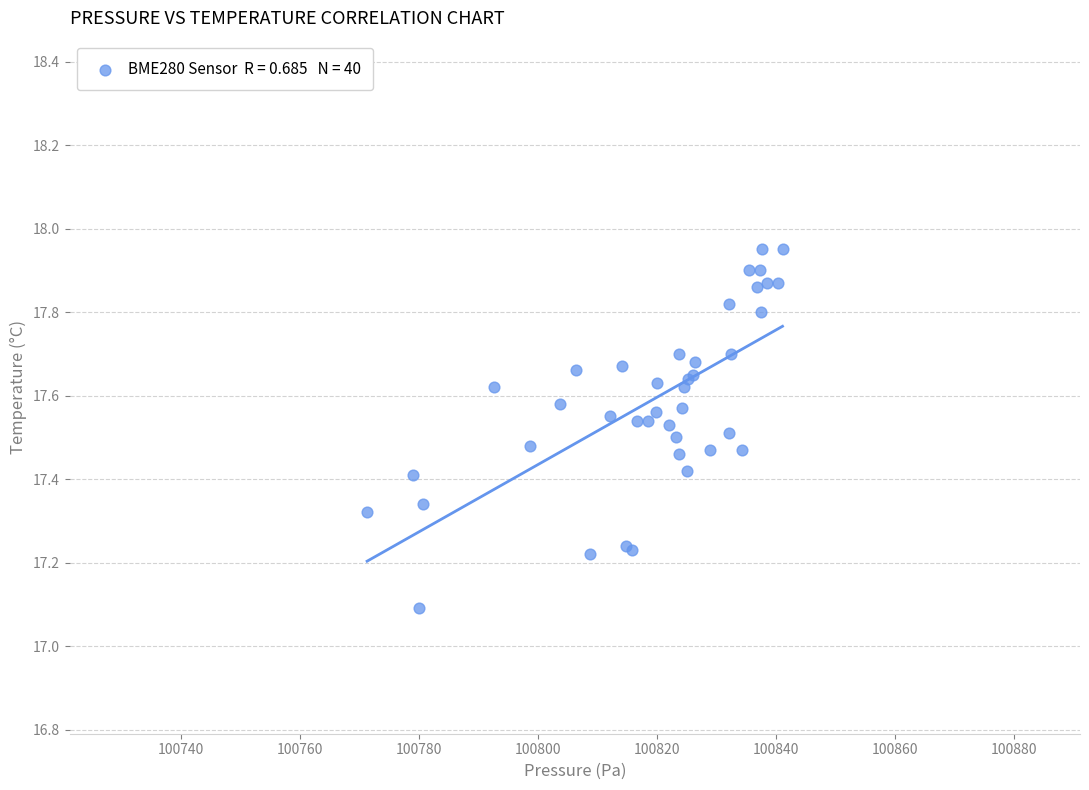

What Y value in the scatter plot is closest to 17?

17.1